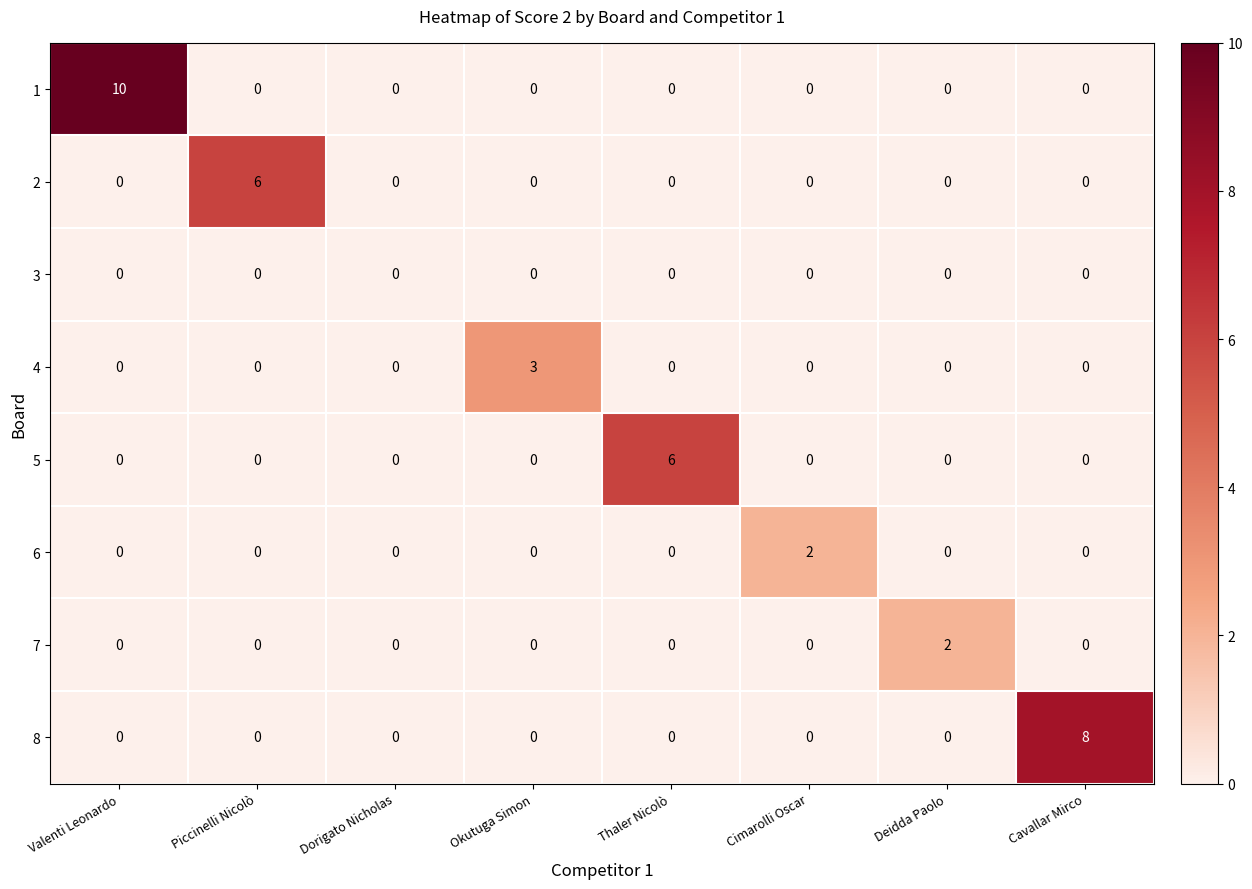

Between Piccinelli Nicolò and Deidda Paolo, which series saw the biggest shift?

2